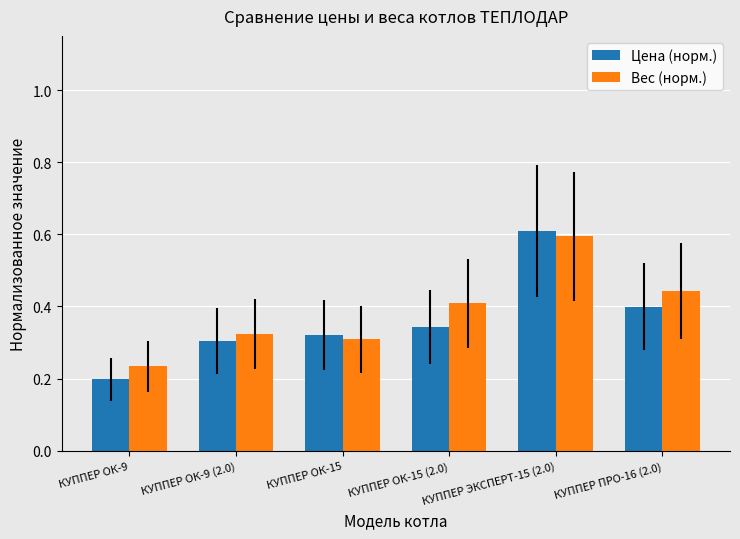

What is the maximum value for Цена (норм.)?

0.6